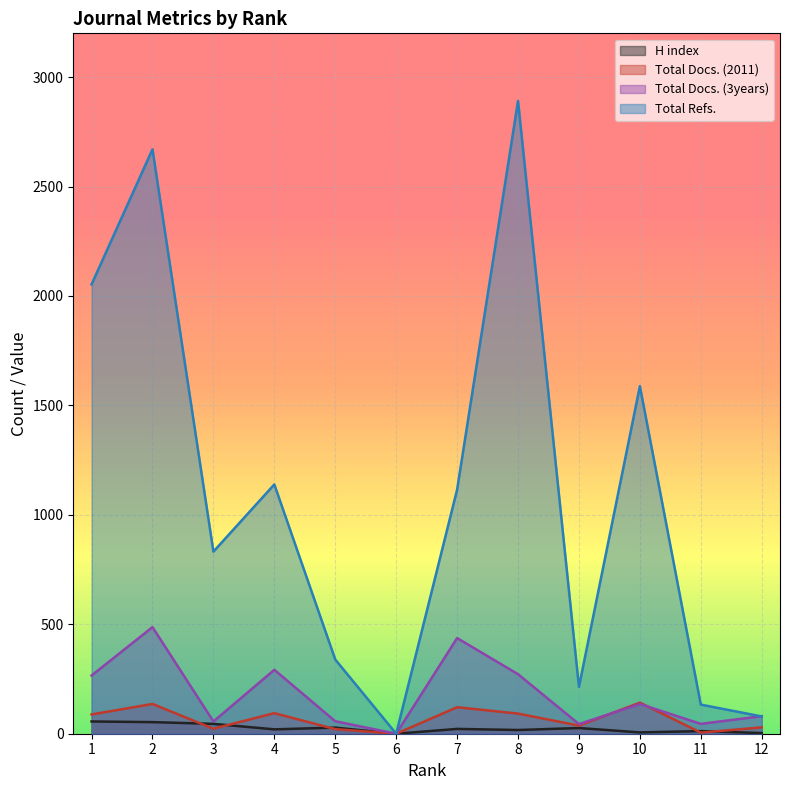

Which series changed the most between 1 and 11?

Total Refs.